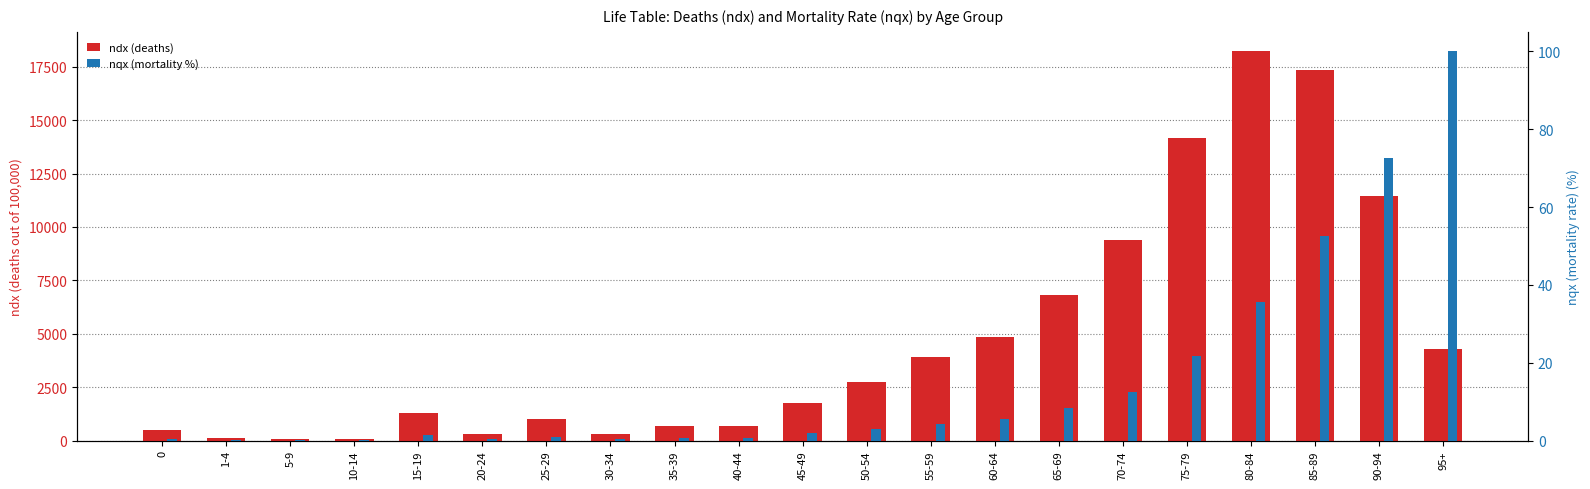

Which label corresponds to the smallest value in the chart?

10-14